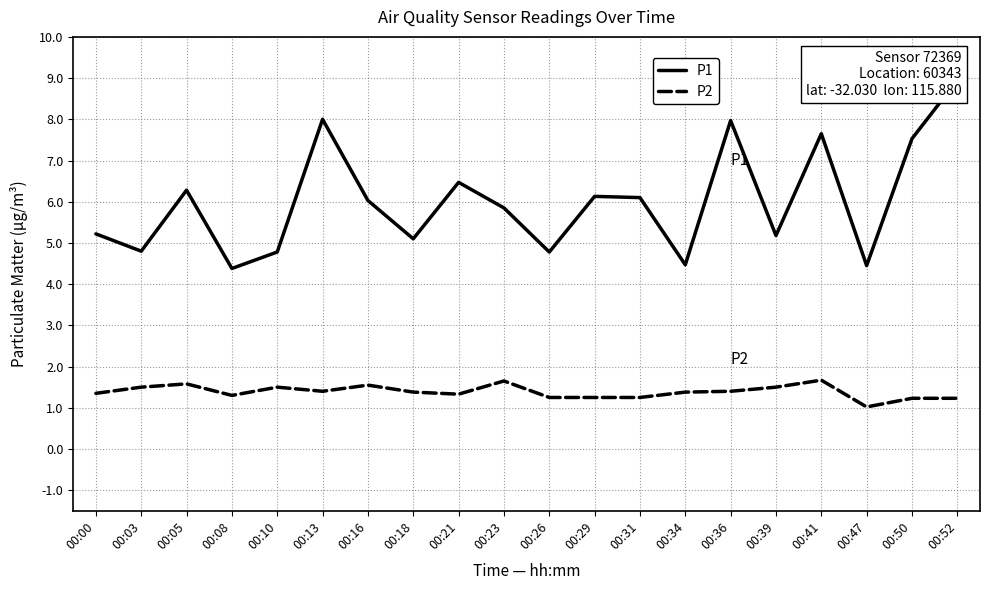

What is the difference between the maximum and second lowest values in the P1 series?

4.5